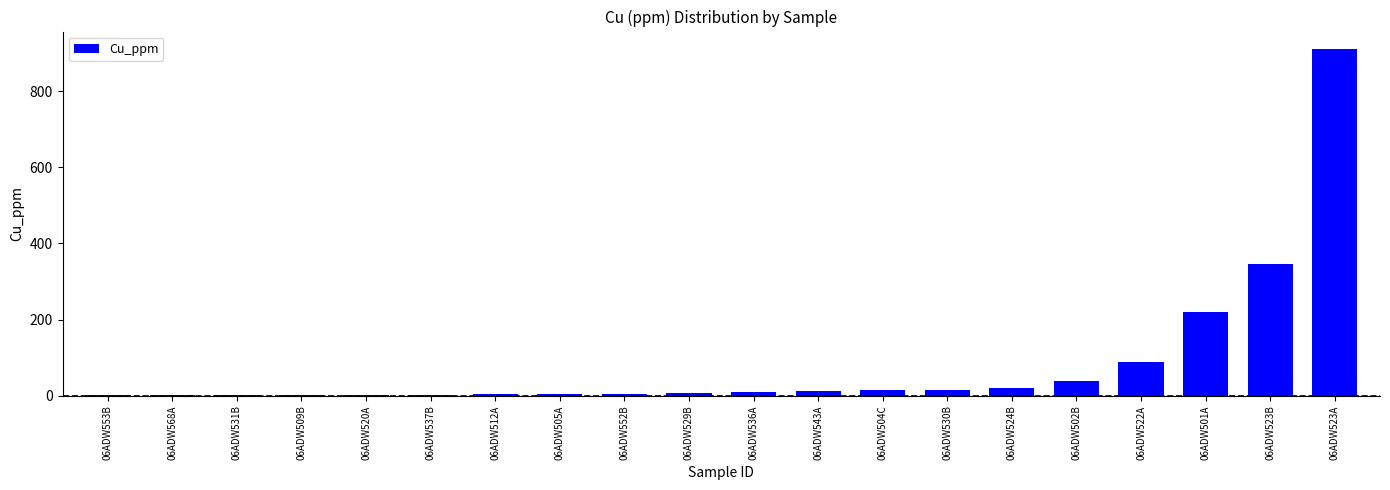

What is the maximum value shown in the chart?

911.0